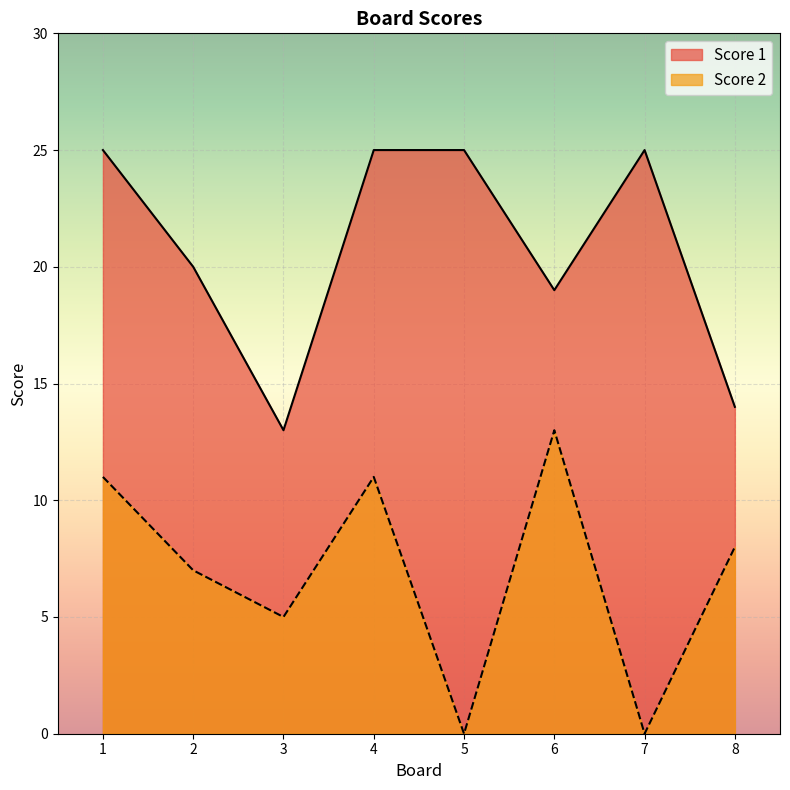

True or false: Score 2 and Score 1 cross at least once.

False